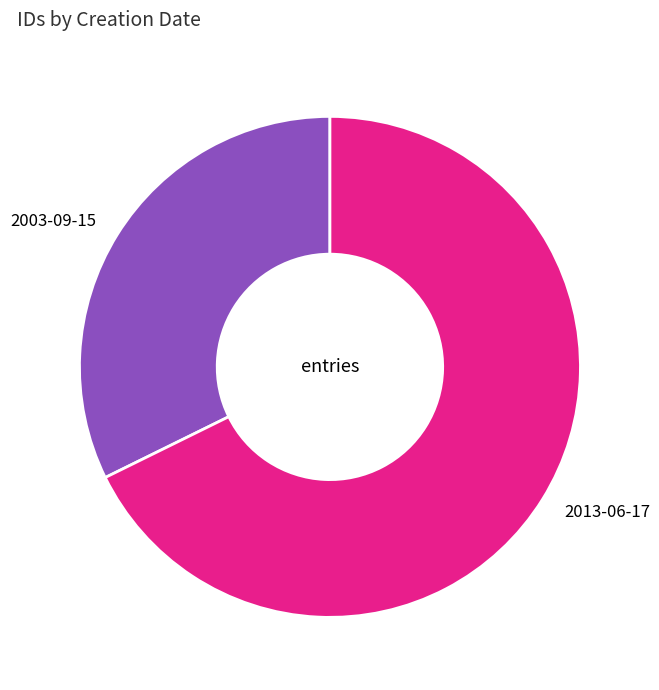

How many slices are in this pie chart?

2